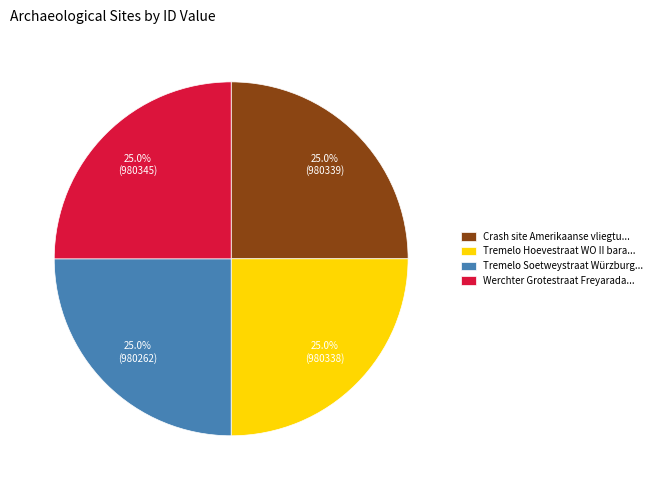

How many segments does this pie chart have?

4